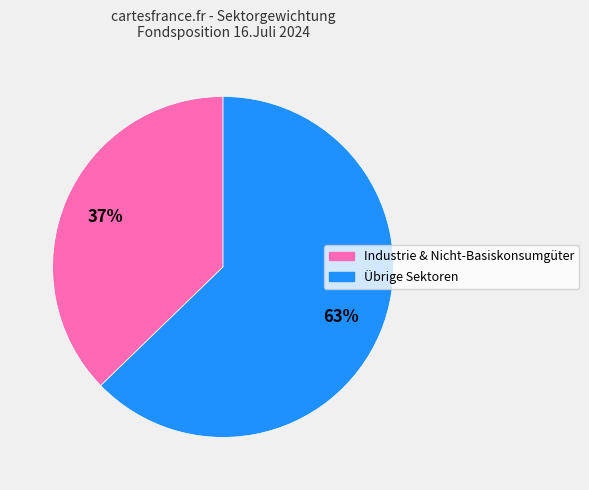

To the nearest percent, what is the average slice percentage?

50%